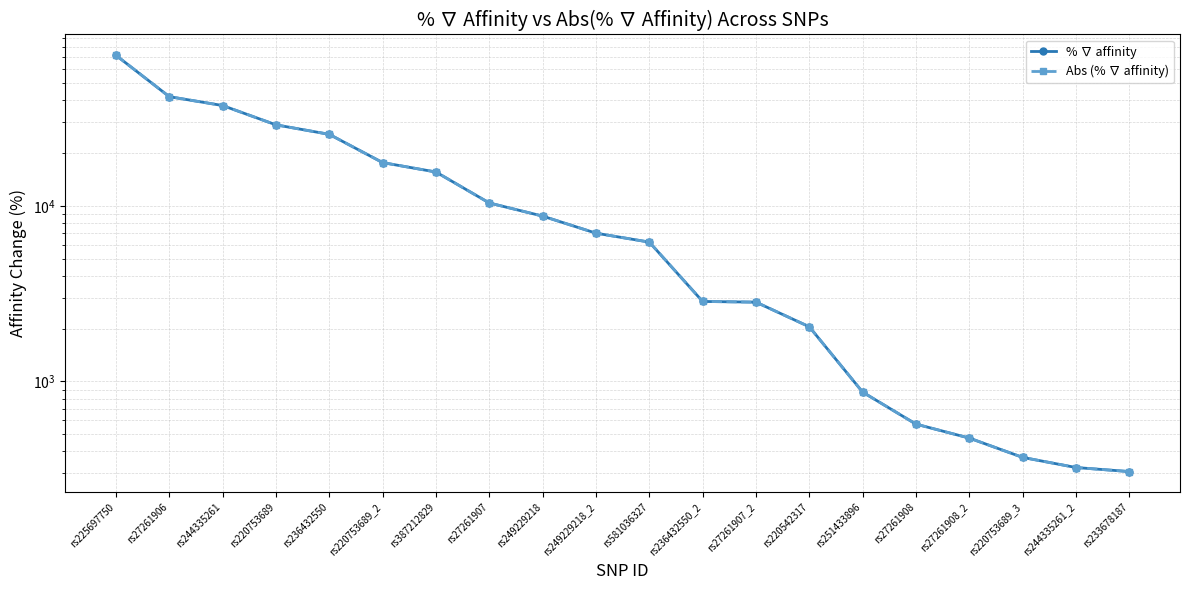

At which category is the sum across all series the highest?

rs225697750